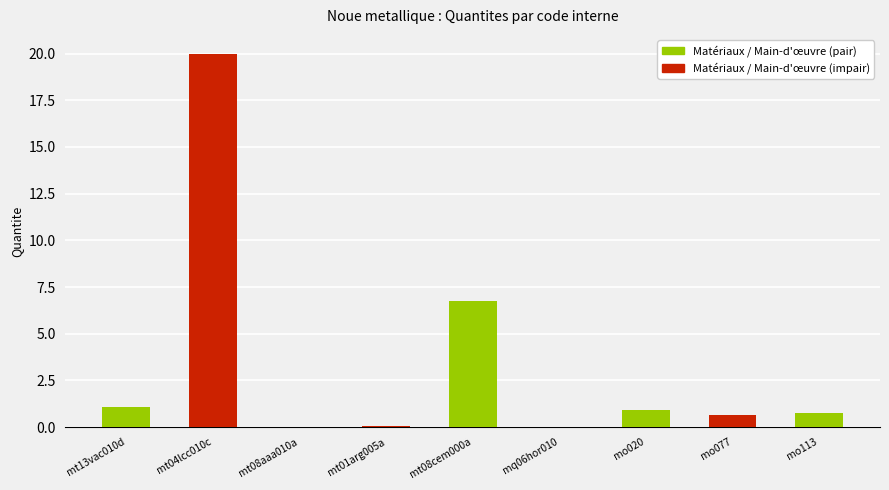

True or false: the data shows 20.0 at mt04lcc010c.

True